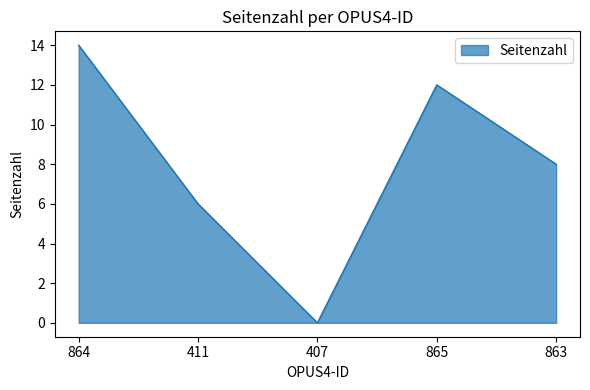

What position from the left is 863?

5